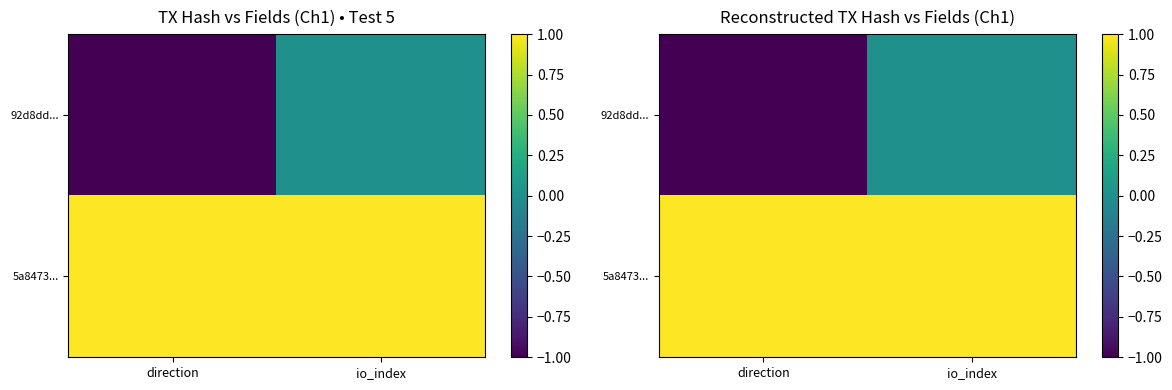

At which category does the chart reach its peak across all series?

direction